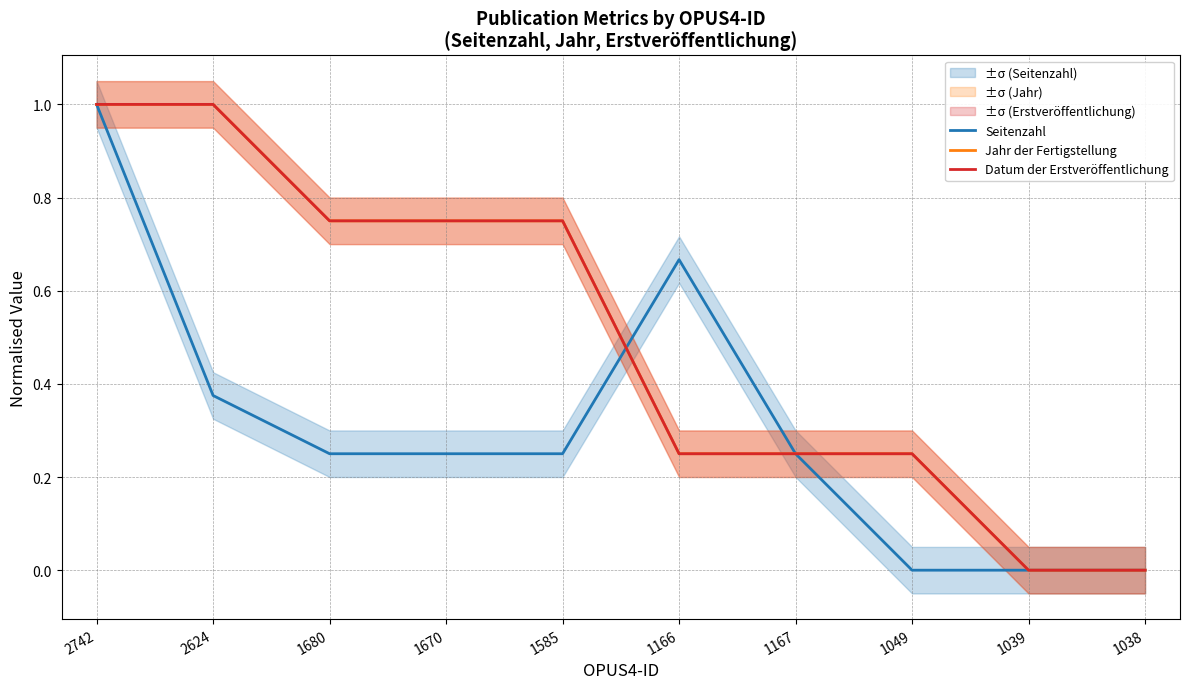

What is the difference between the Datum der Erstveröffentlichung values at 1585 and 2624?

0.2